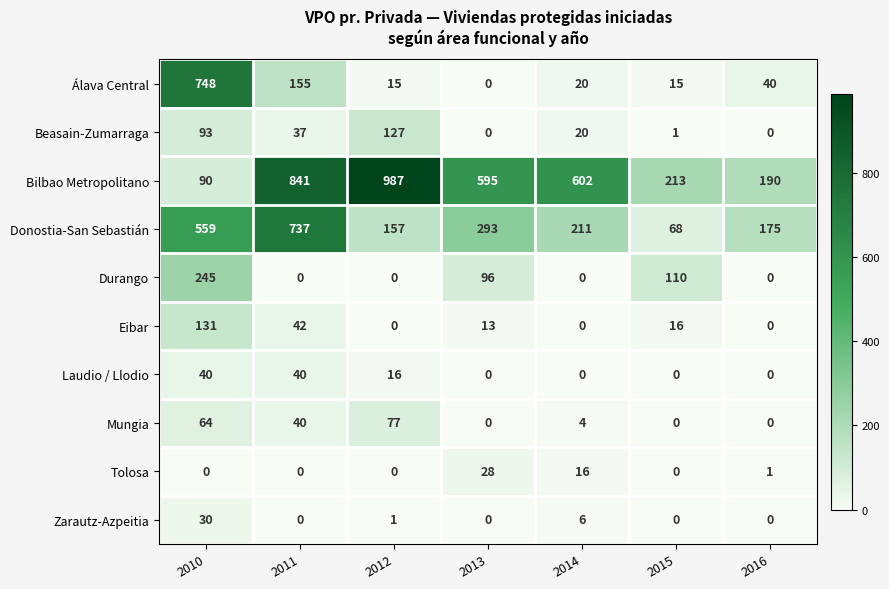

What is the difference between the second highest and minimum values in the Mungia series?

64